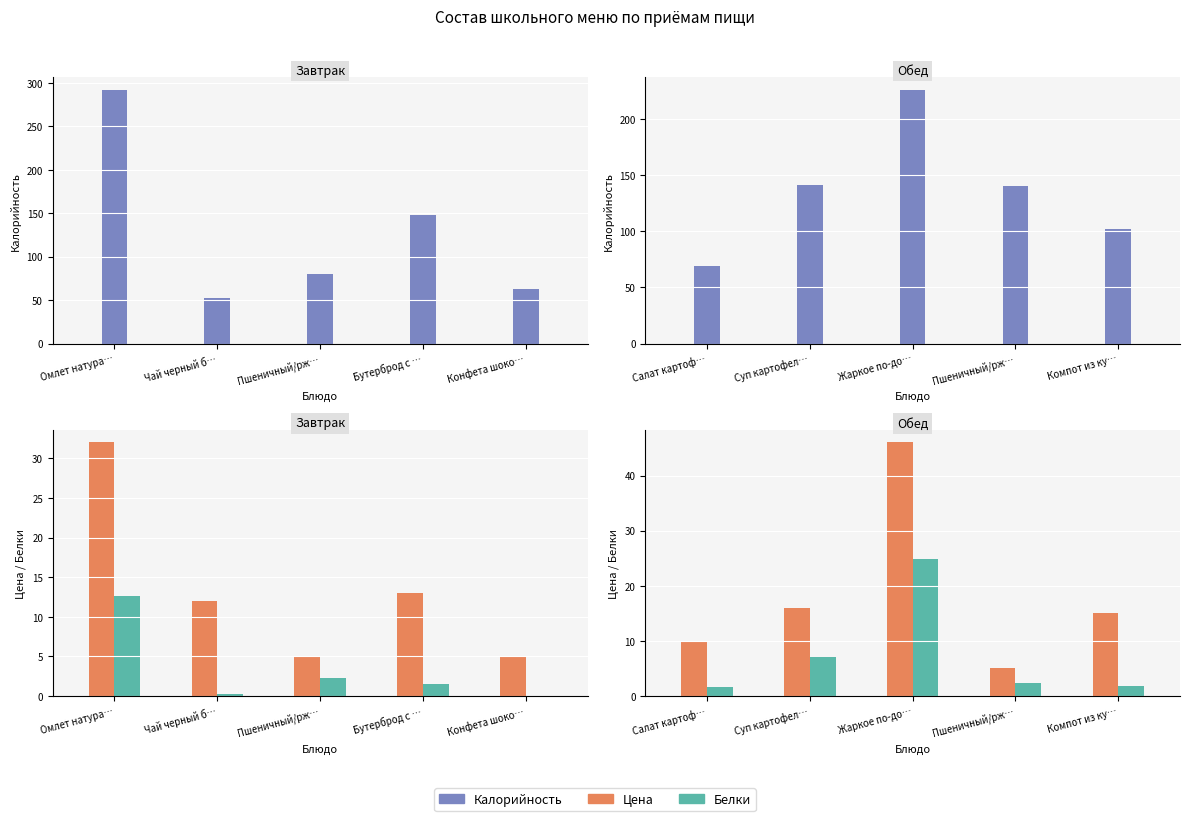

What are all the series names shown in the legend?

Калорийность, Цена, Белки